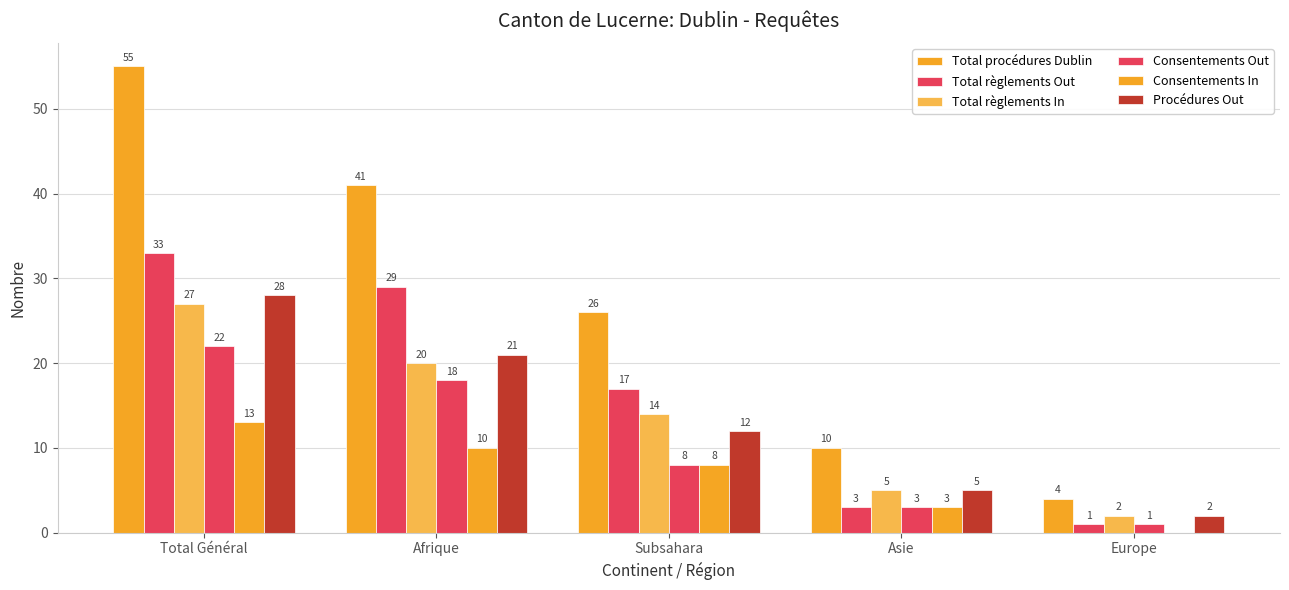

Which has a higher value, Asie or Total Général?

Total Général